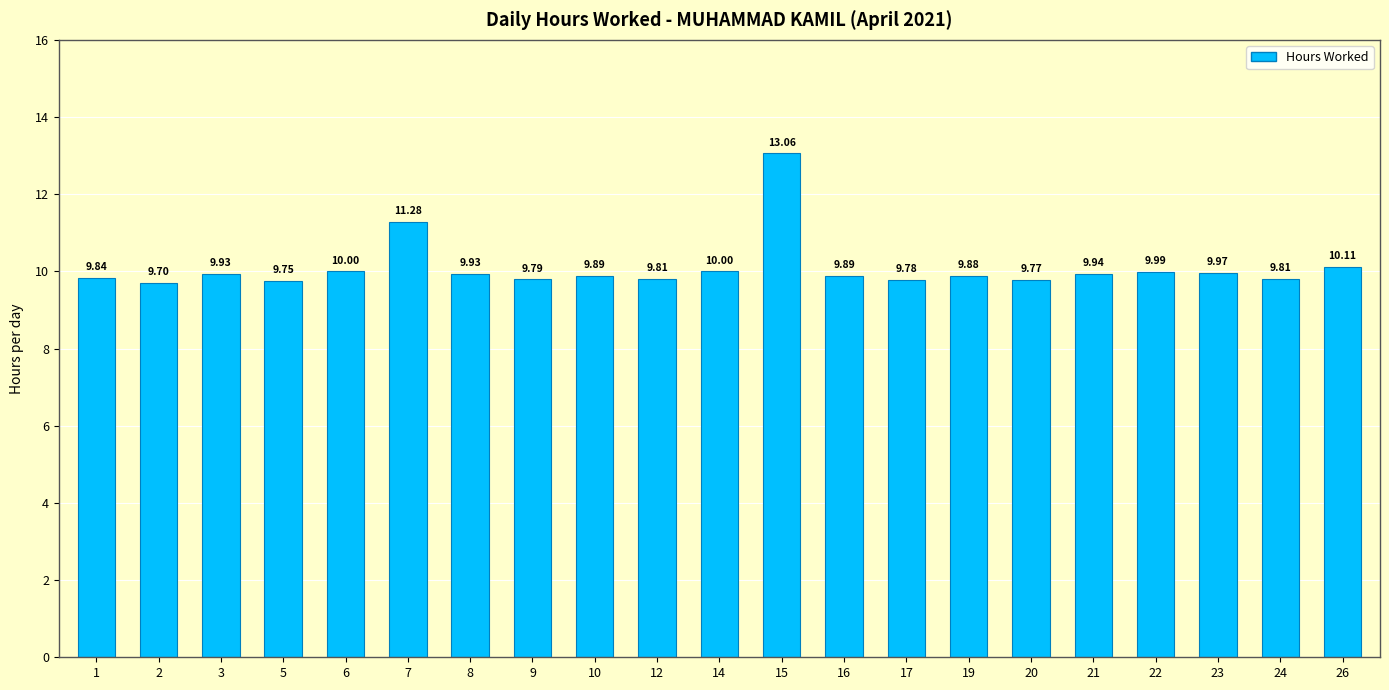

What is the change in value from 2 to 15?

+3.4